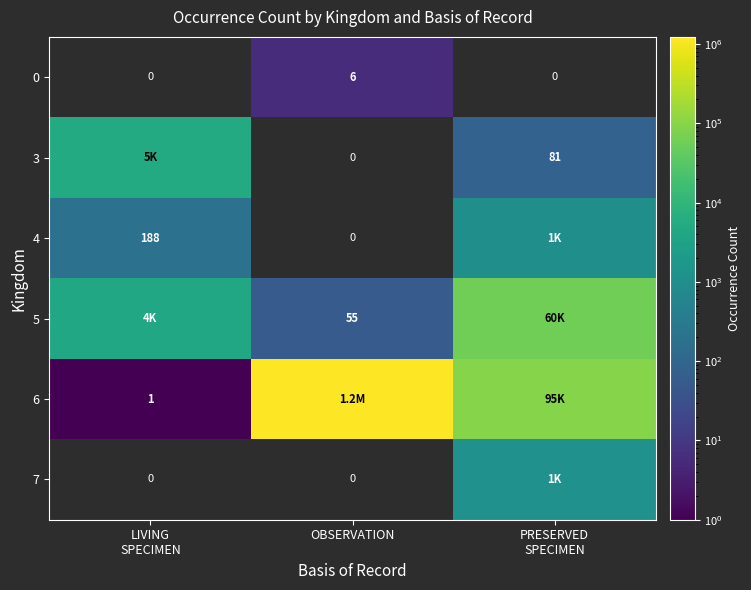

True or false: 0 has a value of 3 at OBSERVATION.

False